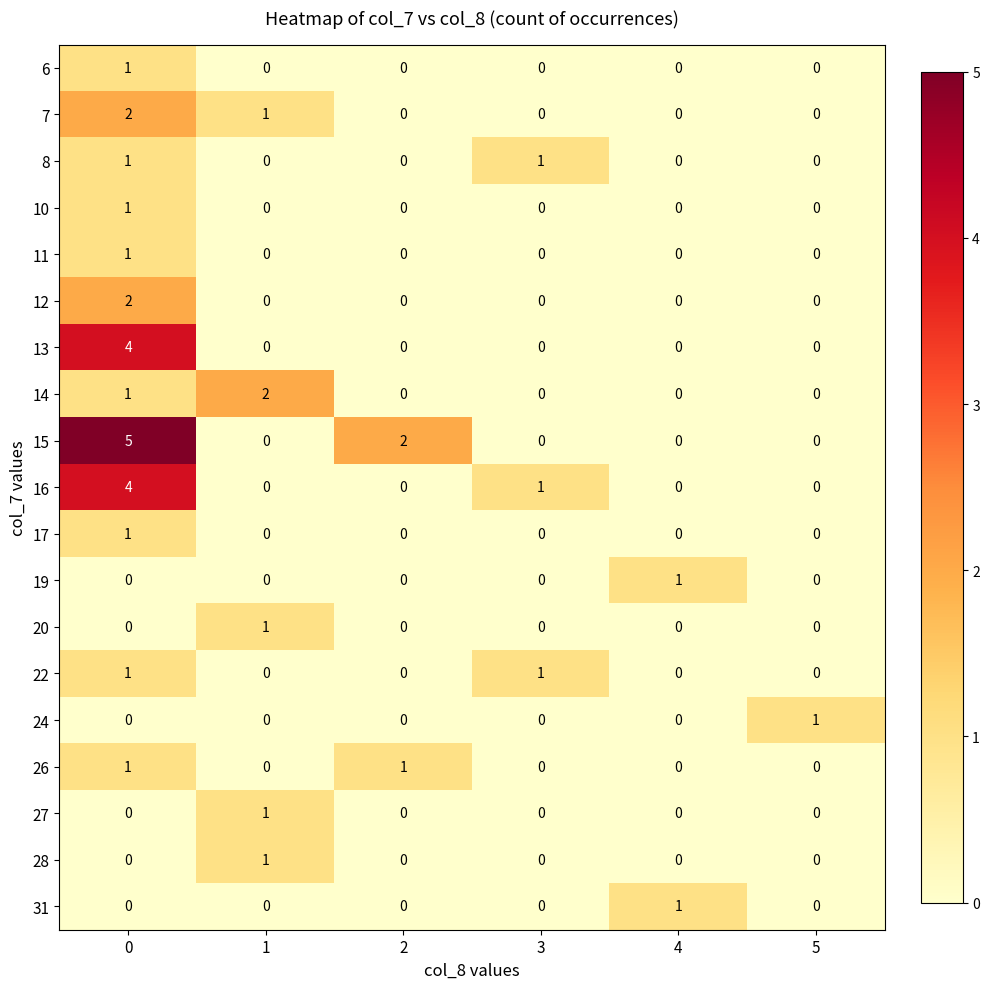

At how many categories does at least one series exceed 4?

1